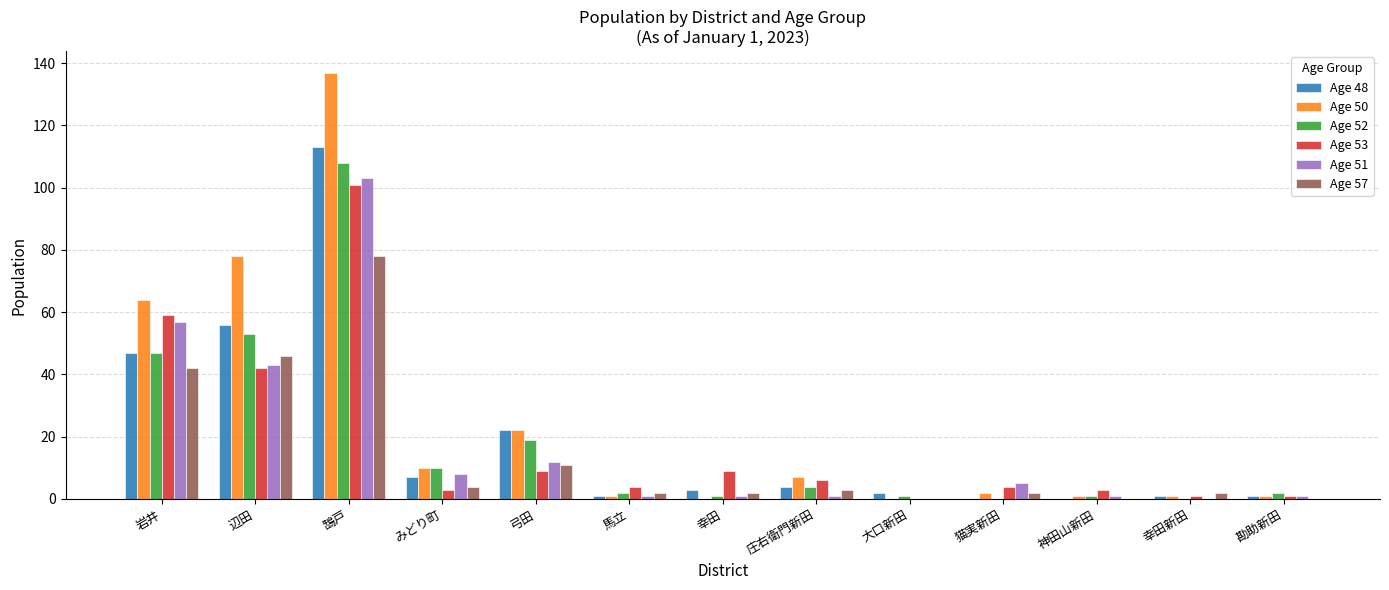

What is the total value across all series at 馬立?

11